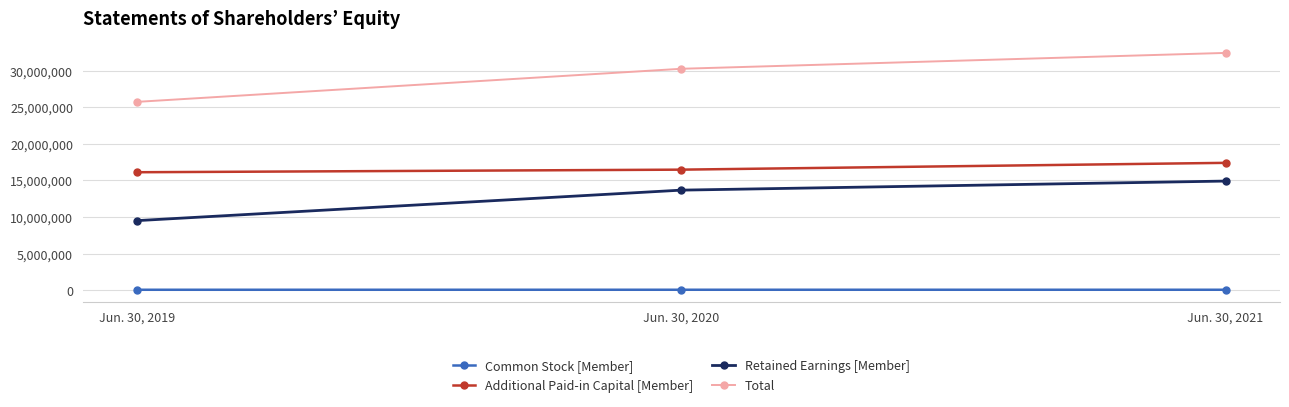

Count the number of data series in this chart.

4